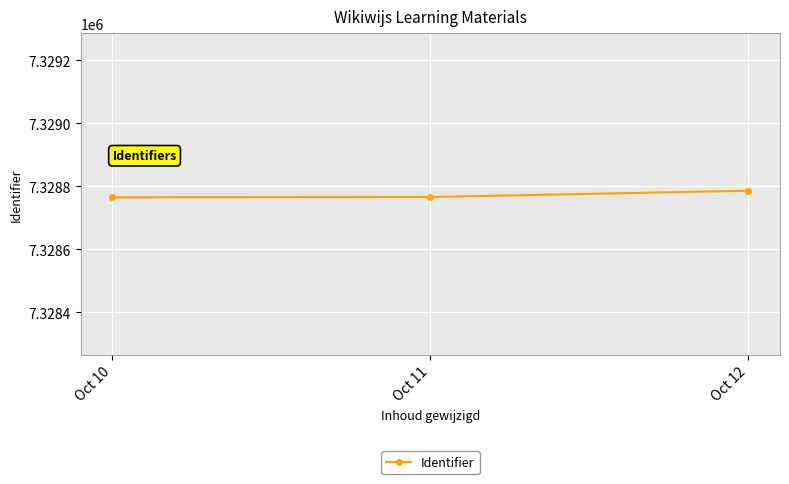

Where is the data nearest to the value 7328775?

Oct 11